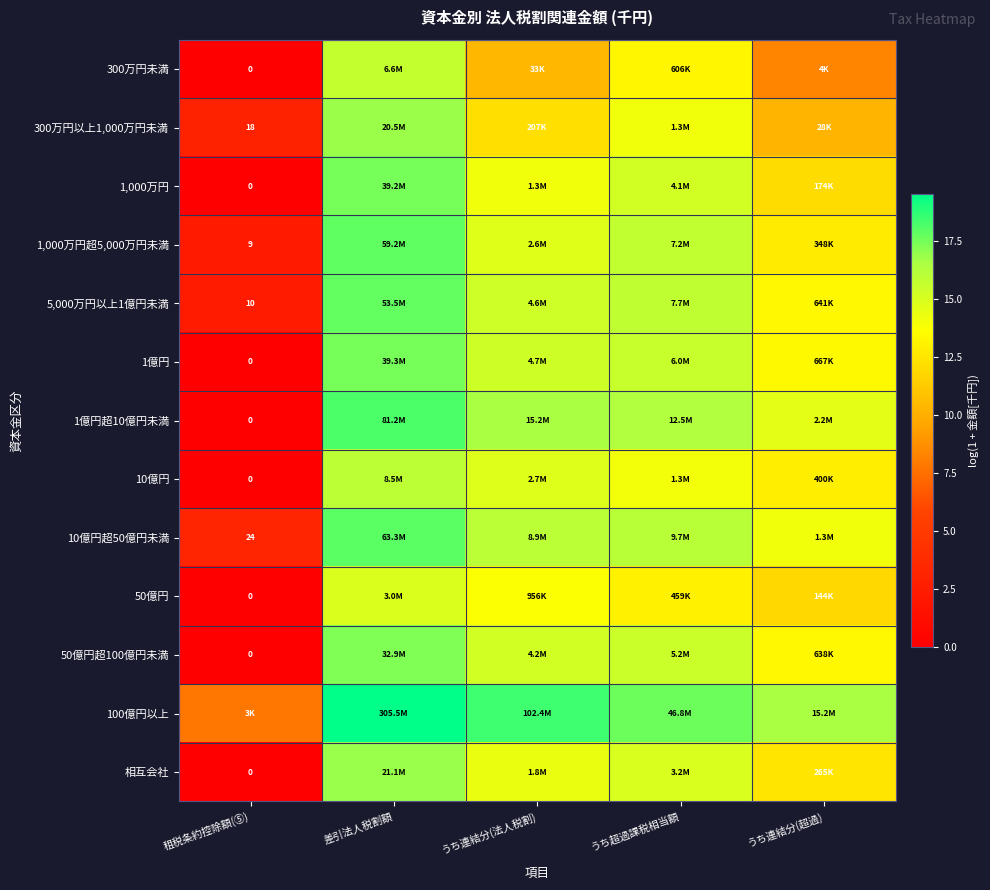

At which label does 5,000万円以上1億円未満 first exceed 15?

差引法人税割額